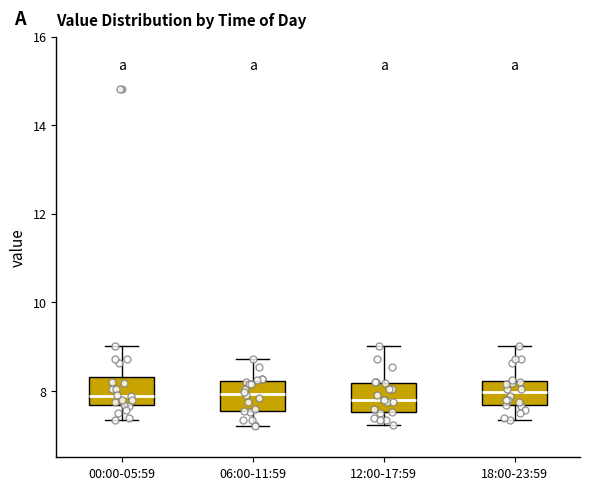

Where is the lower edge of the box for 06:00-11:59 on the y-axis? The values are not printed on the chart, so give them approximately, as read against the axis.

7.6